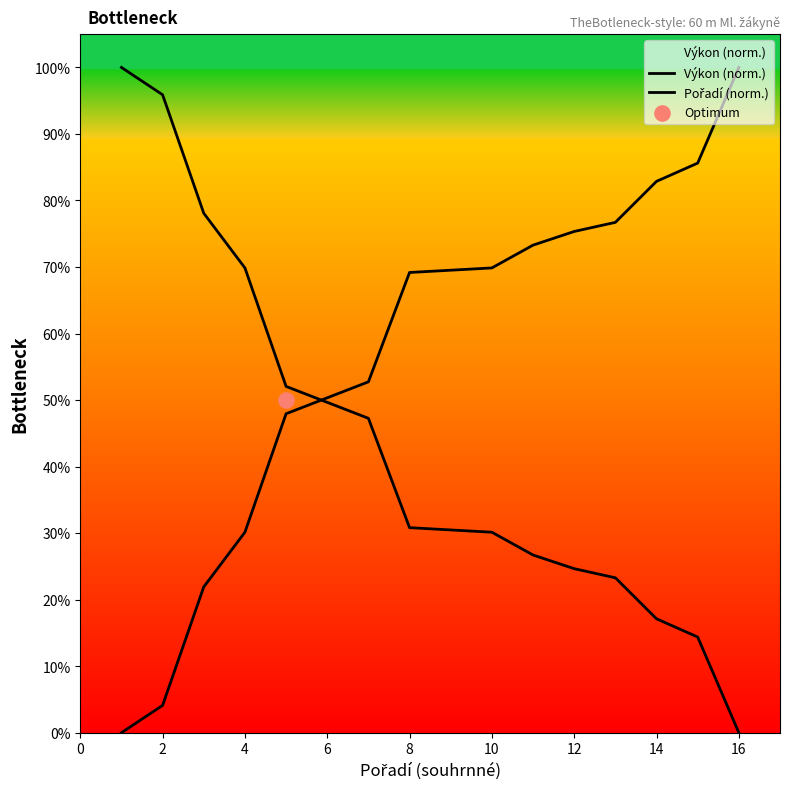

Which series contains the highest Y value?

Výkon (norm.)